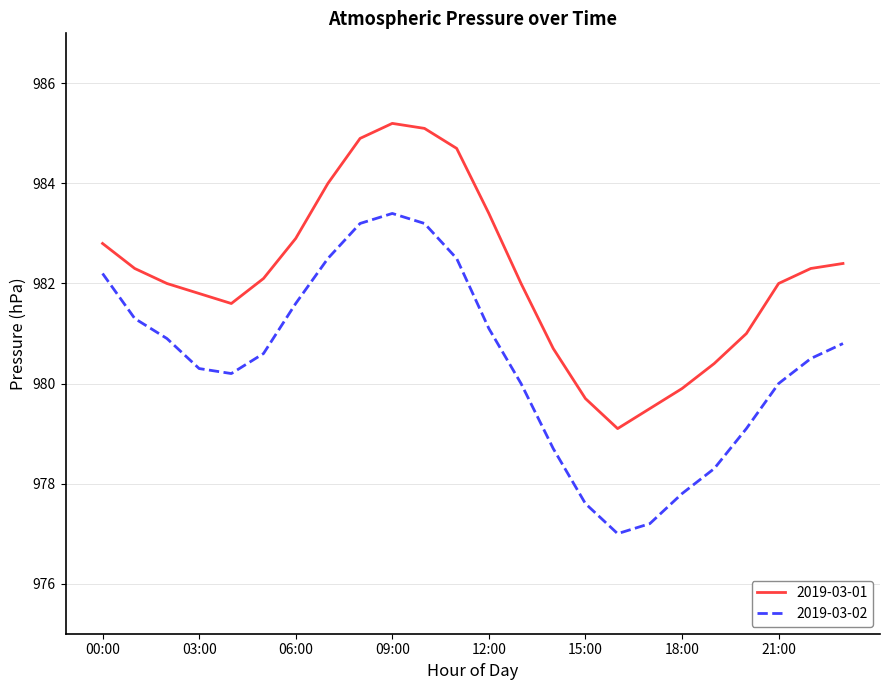

How many interior local peaks does the 2019-03-01 series have?

1